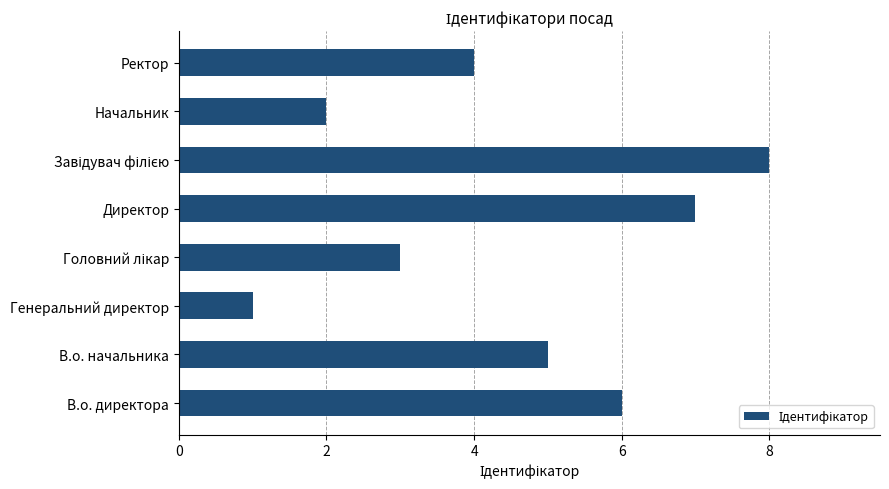

The chart shows a value of 6 at В.о. директора. True or false?

True